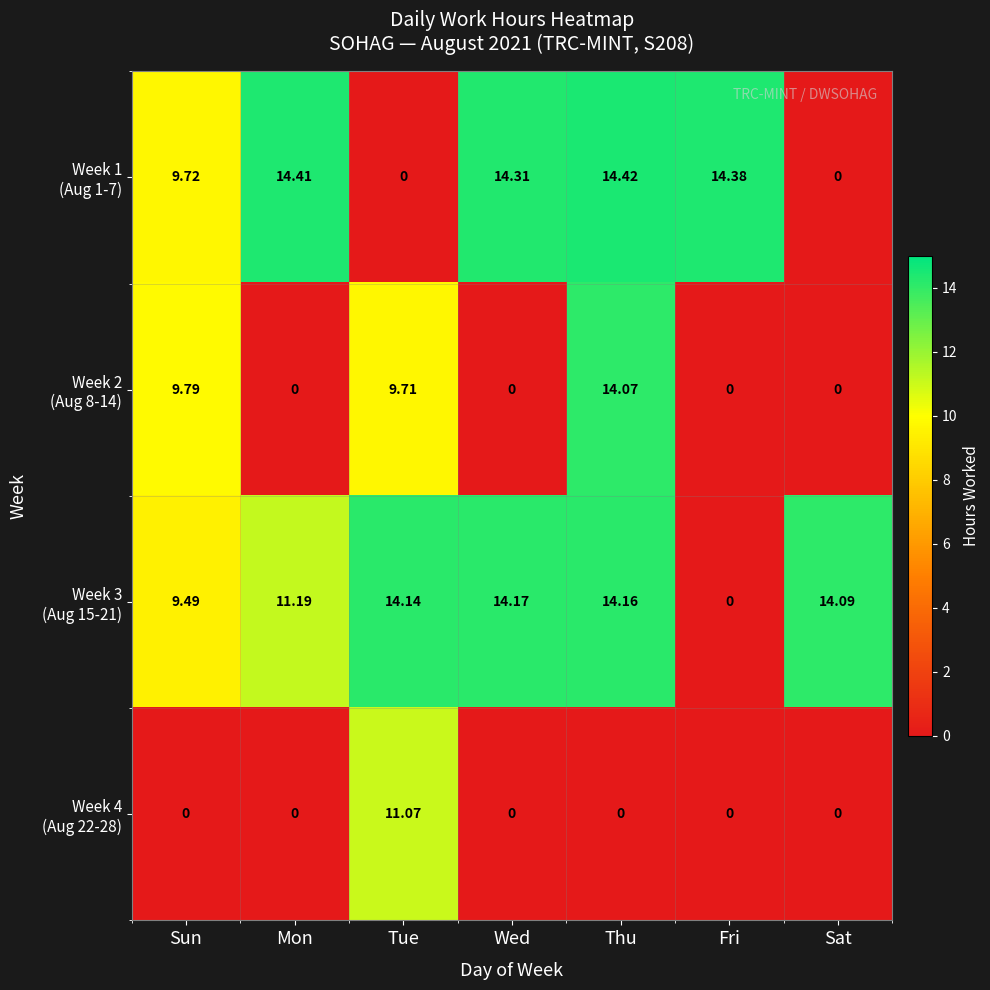

At which category is the sum across all series the highest?

Thu